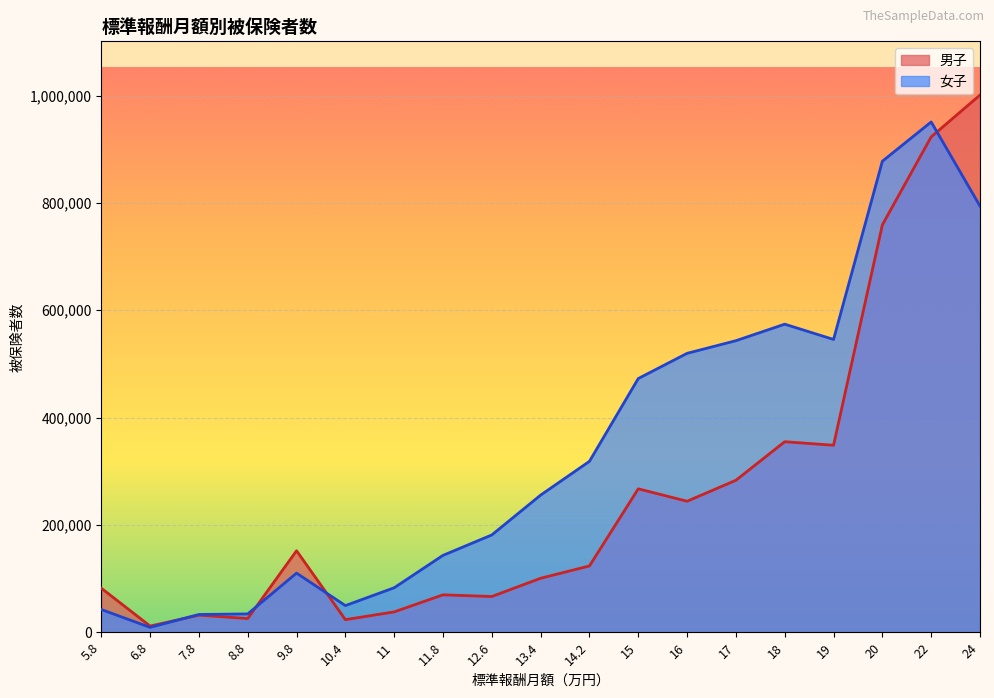

The 女子 series shows 71067 at 10.4. True or false?

False